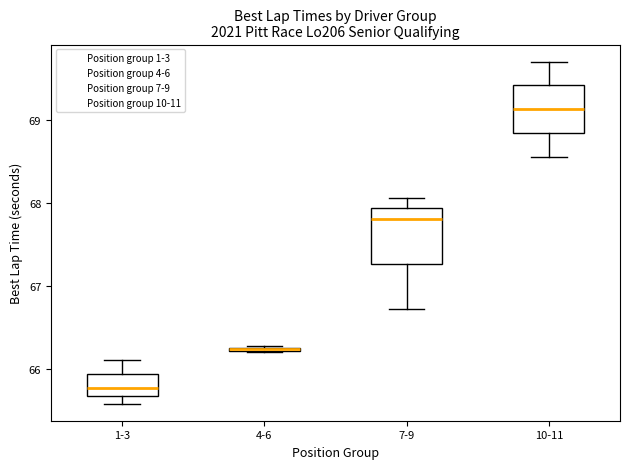

Where does the median line of the box for 1-3 sit on the y-axis? The values are not printed on the chart, so give them approximately, as read against the axis.

65.8